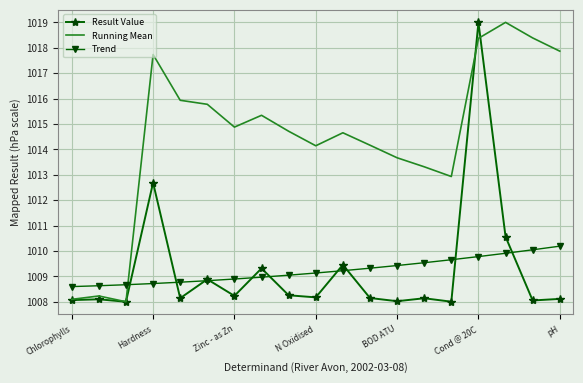

Which series has the largest total across all categories?

Running Mean